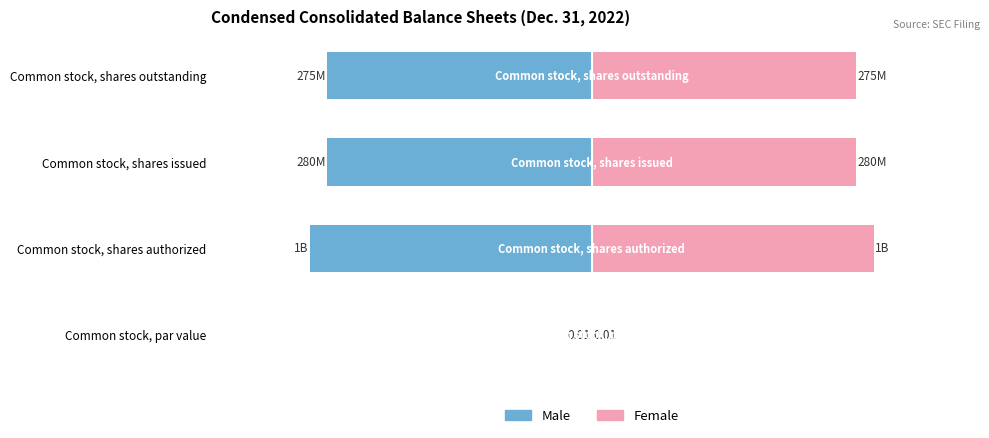

Which series changed the most between Common stock, par value and Common stock, shares authorized?

Male